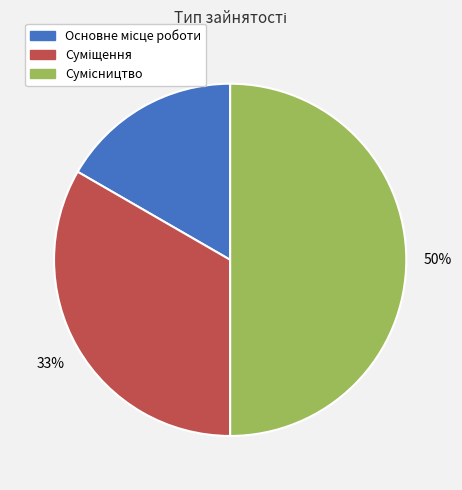

To the nearest percent, what is the average slice percentage?

33%